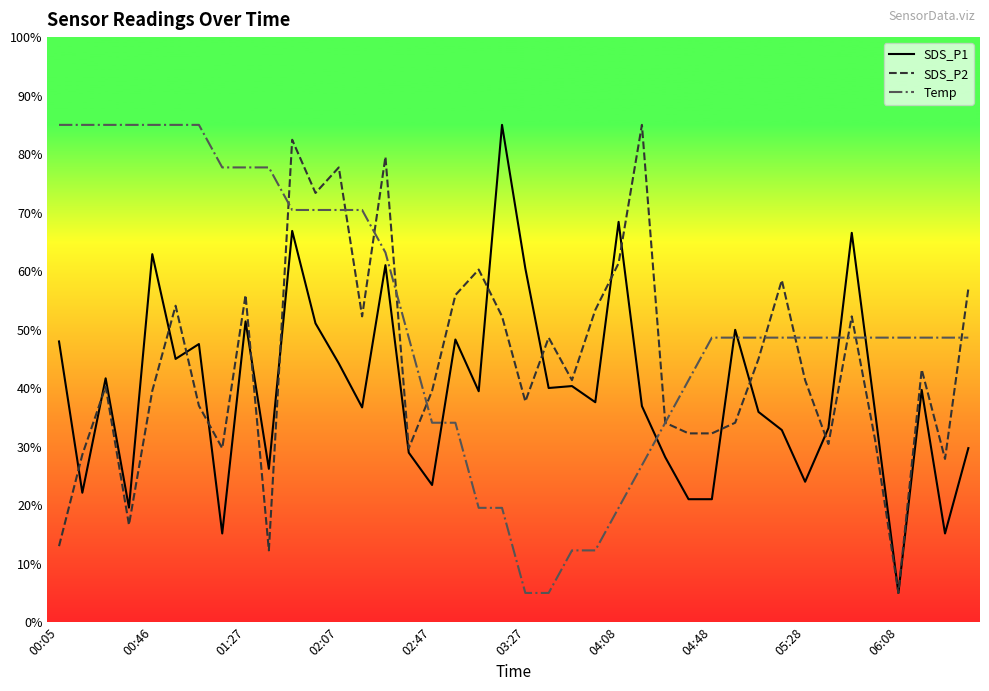

After their last crossing, which series has the higher values: Temp or SDS_P1?

Temp